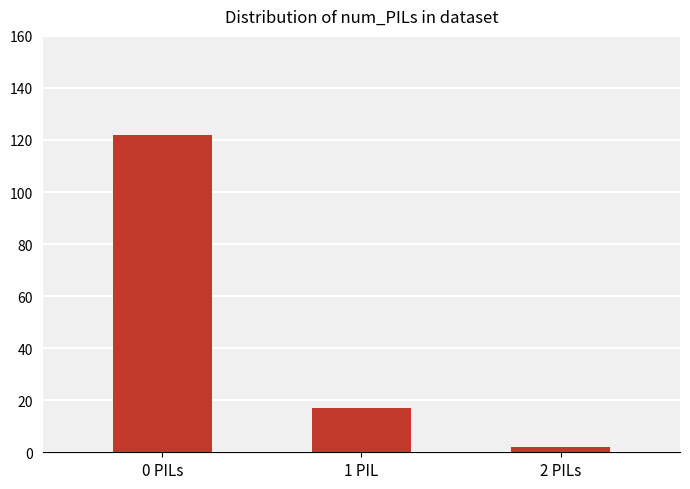

Which category has the highest value across all series?

0 PILs